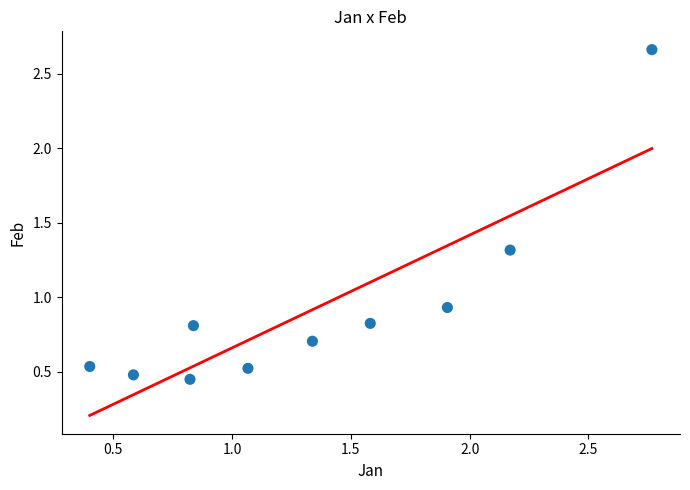

What is the average X value?

1.3